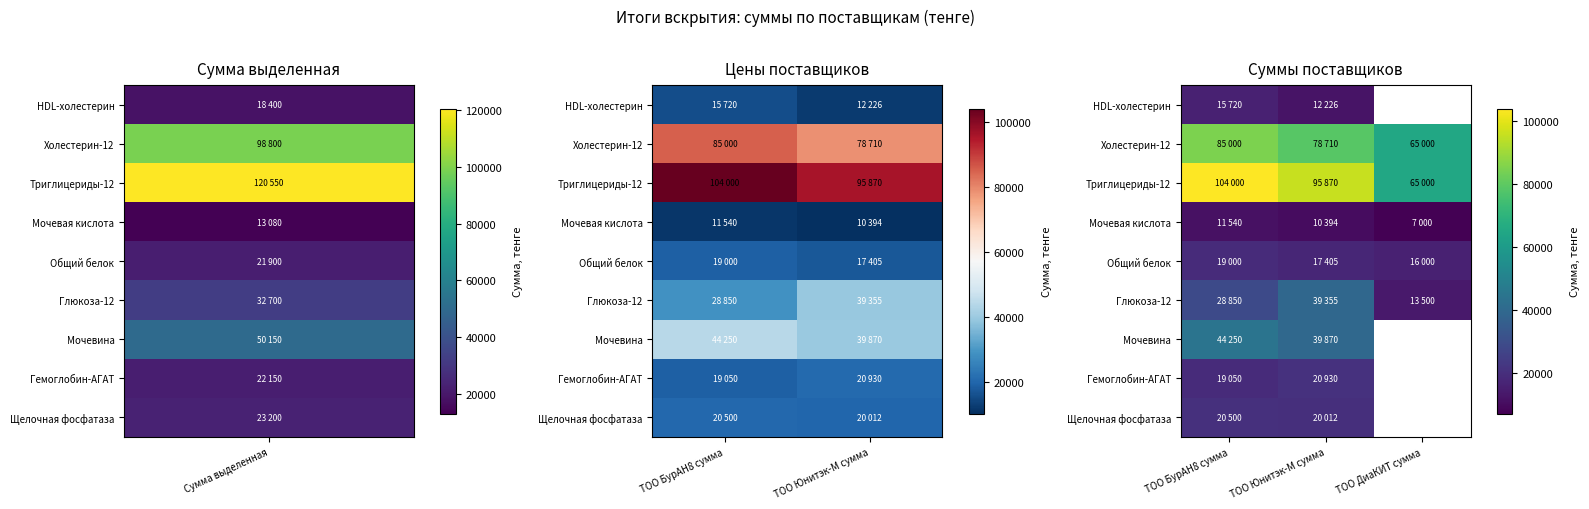

What is the difference between the highest and lowest values at ТОО Юнитэк-М сумма?

85476.0